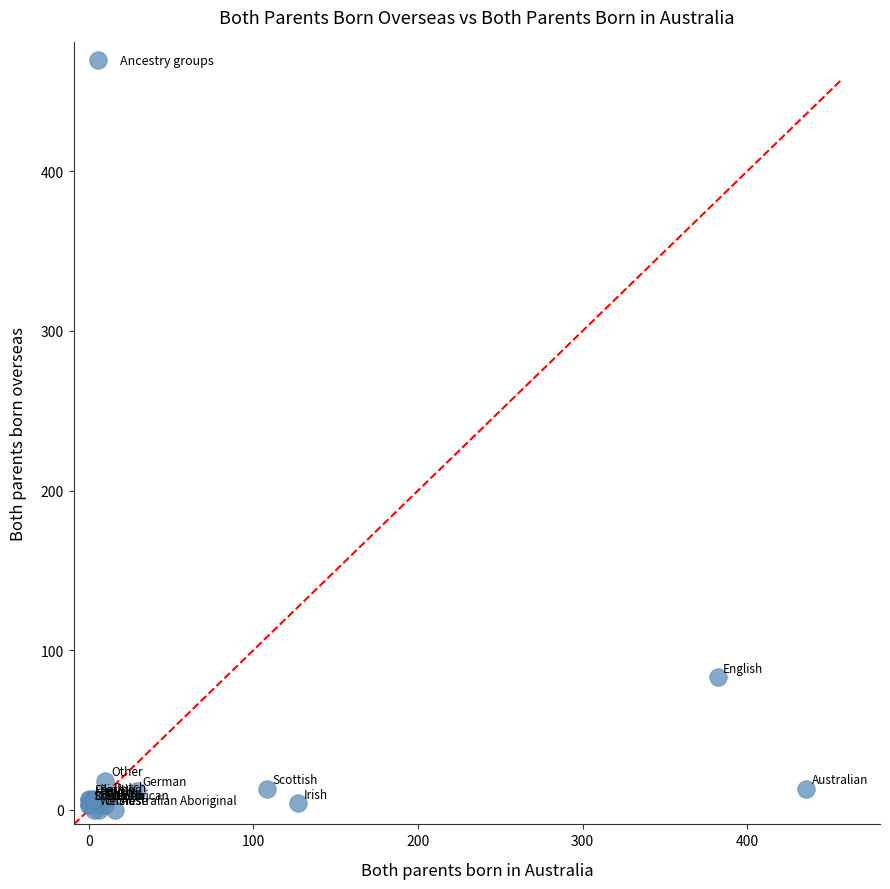

What Y value in the scatter plot is closest to 41?

18